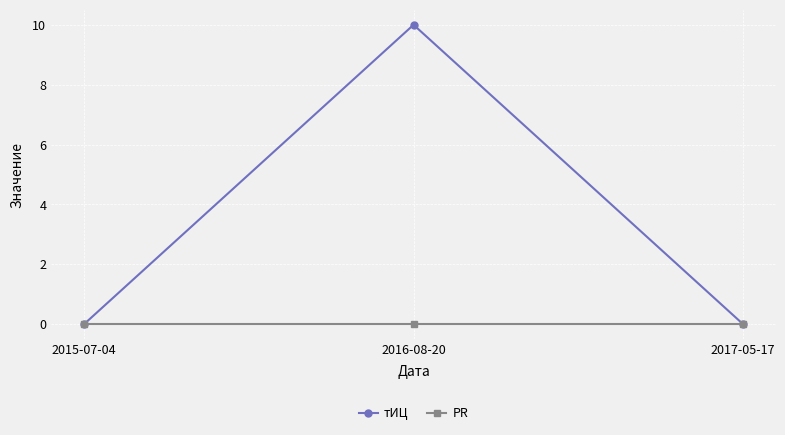

Reading left to right, what are all the values shown in this chart?

тИЦ: 2015-07-04=0	2016-08-20=10	2017-05-17=0
PR: 2015-07-04=0	2016-08-20=0	2017-05-17=0